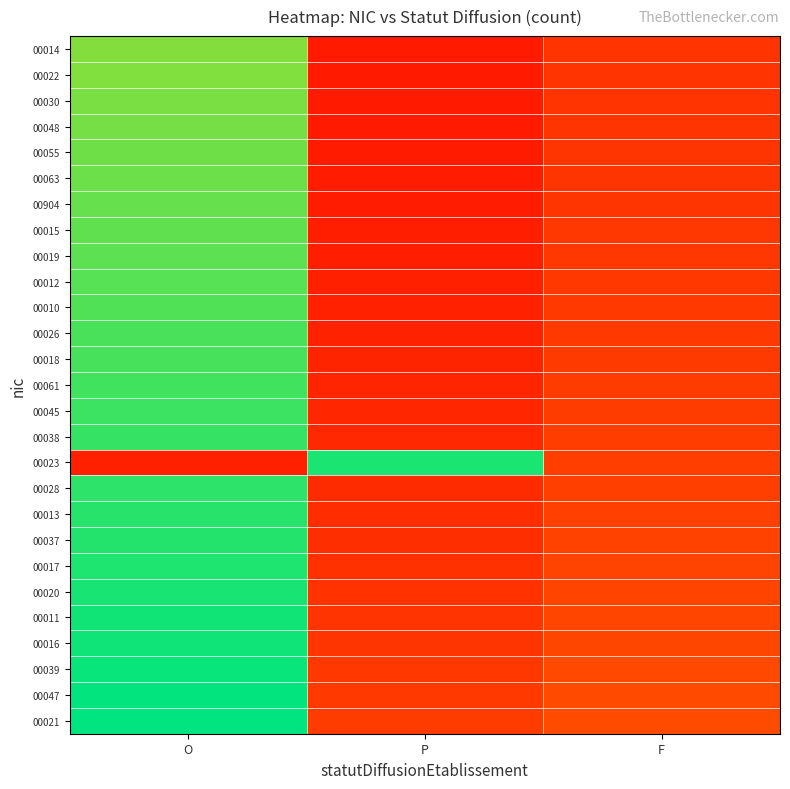

How many series are shown in this chart?

27